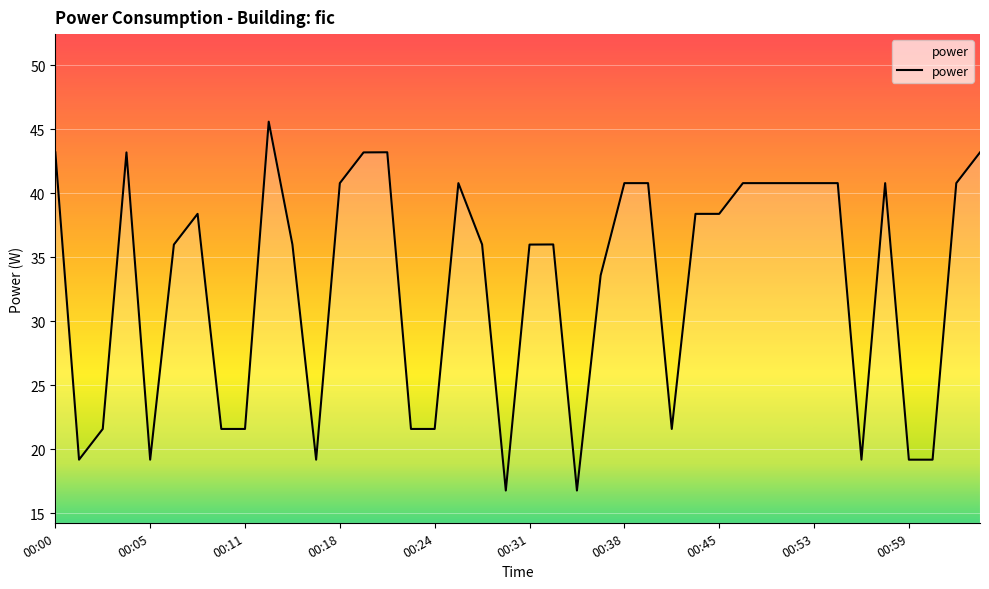

What is the maximum value shown in the chart?

45.6